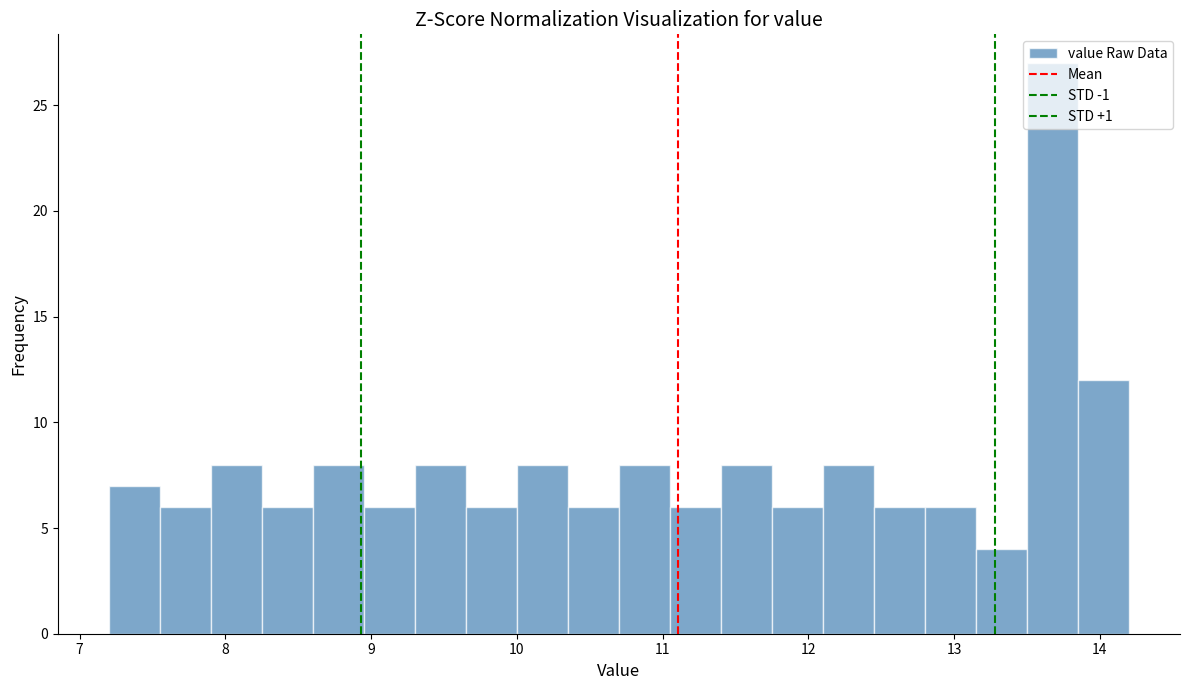

Read against the x-axis, roughly where is the centre of the tallest bar?

13.7